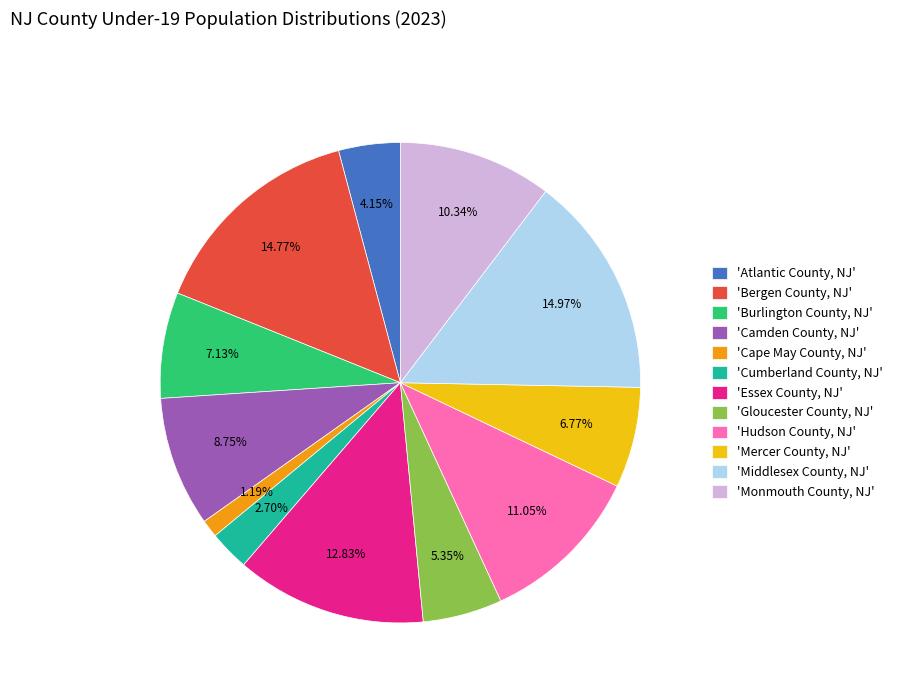

Which has a higher value, 'Camden County, NJ' or 'Bergen County, NJ'?

'Bergen County, NJ'